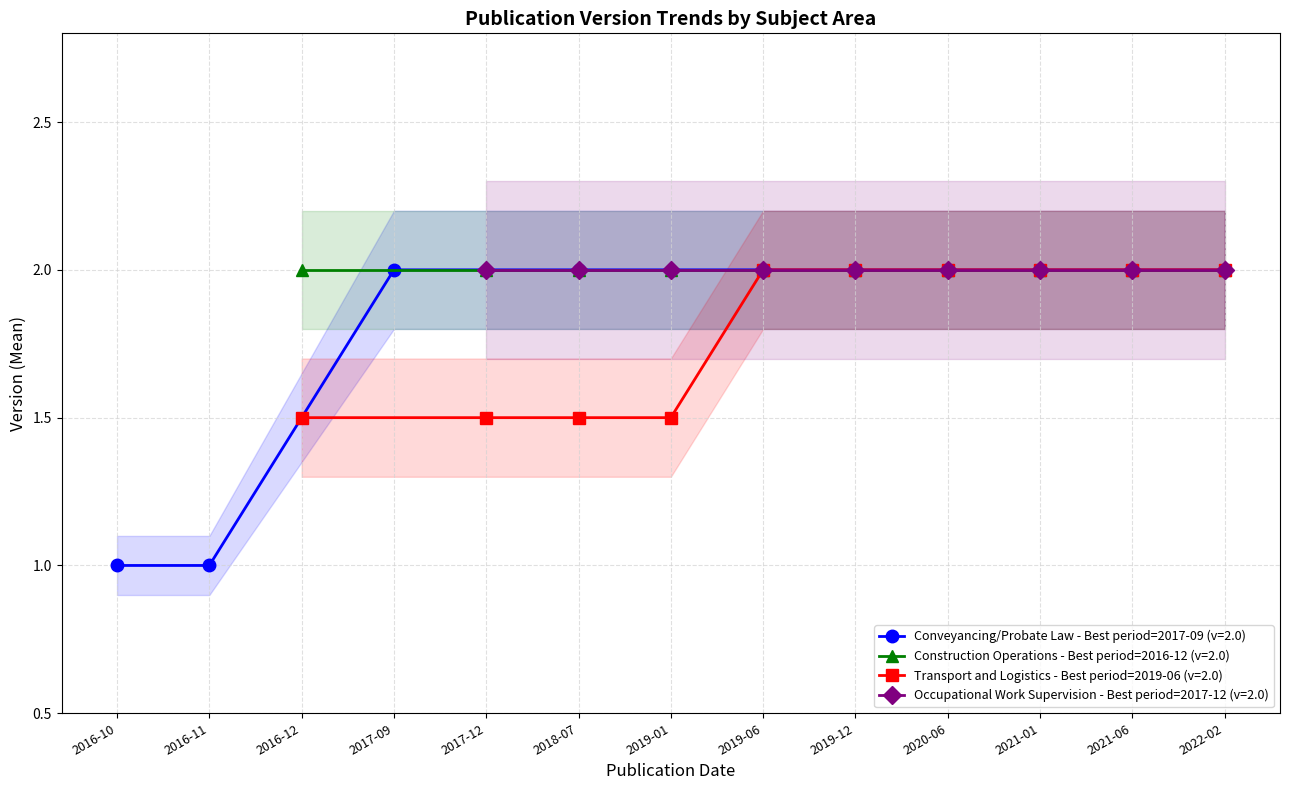

How many series are shown in this chart?

4